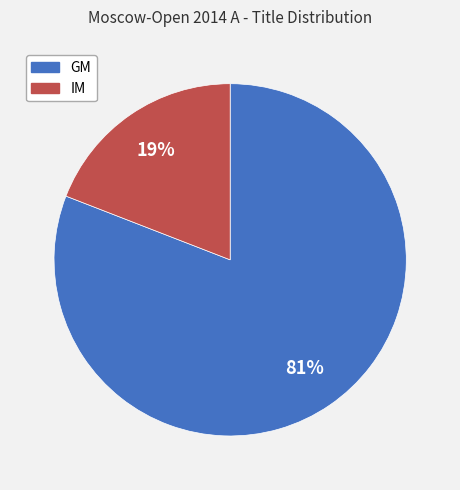

Combined, do GM and IM account for over 50%?

Yes